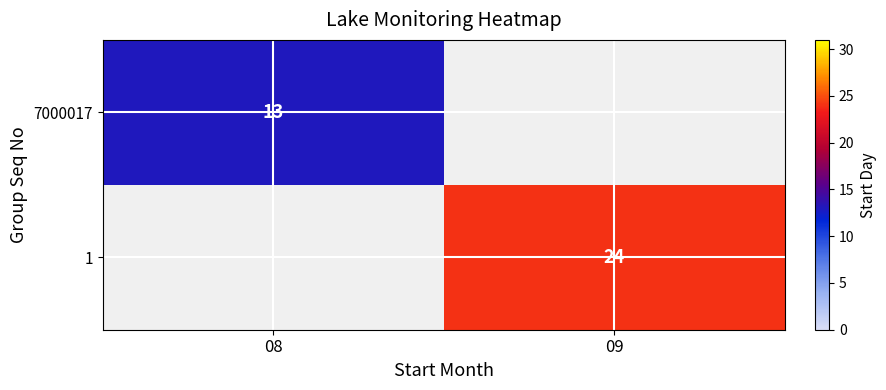

Is the value of 1 at 09 greater than the value of 7000017 at 08?

Yes